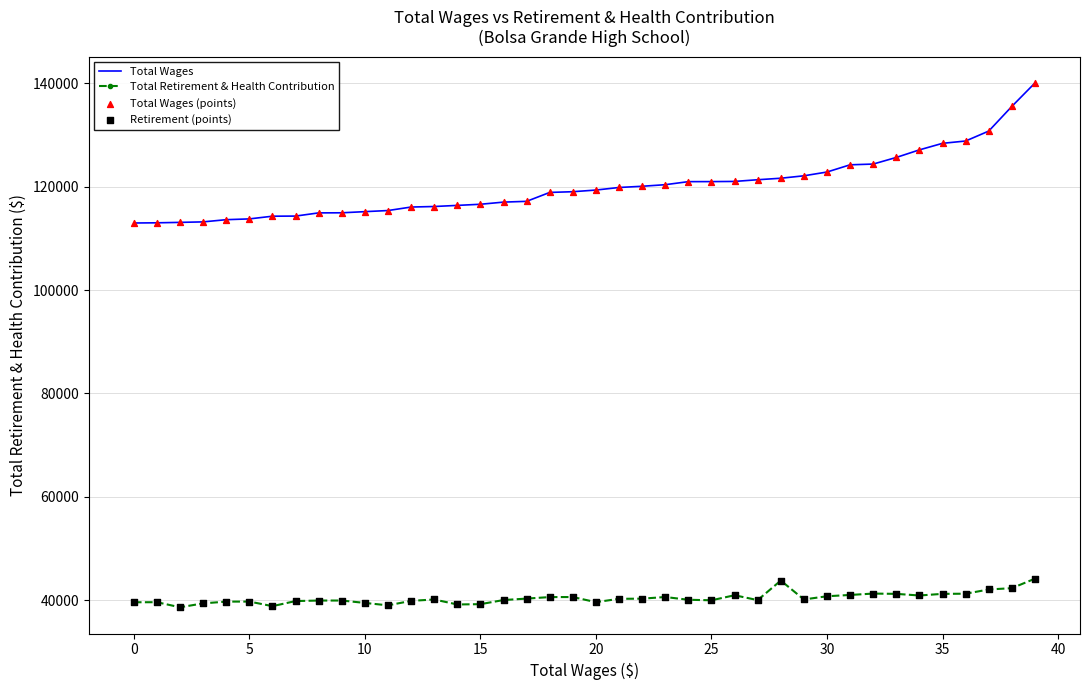

Which series has the largest total across all categories?

Total Wages